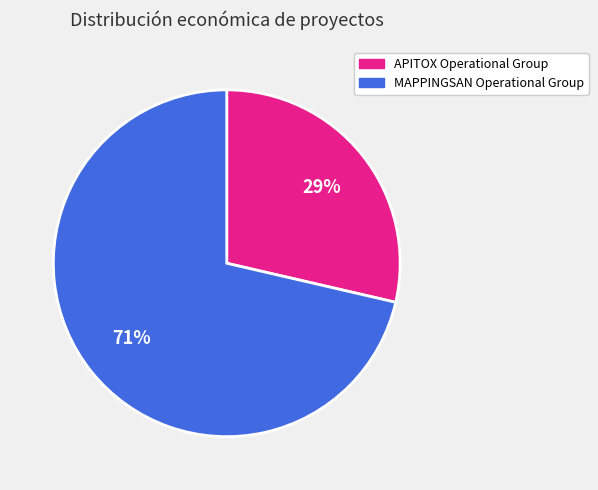

What is the majority slice?

MAPPINGSAN Operational Group